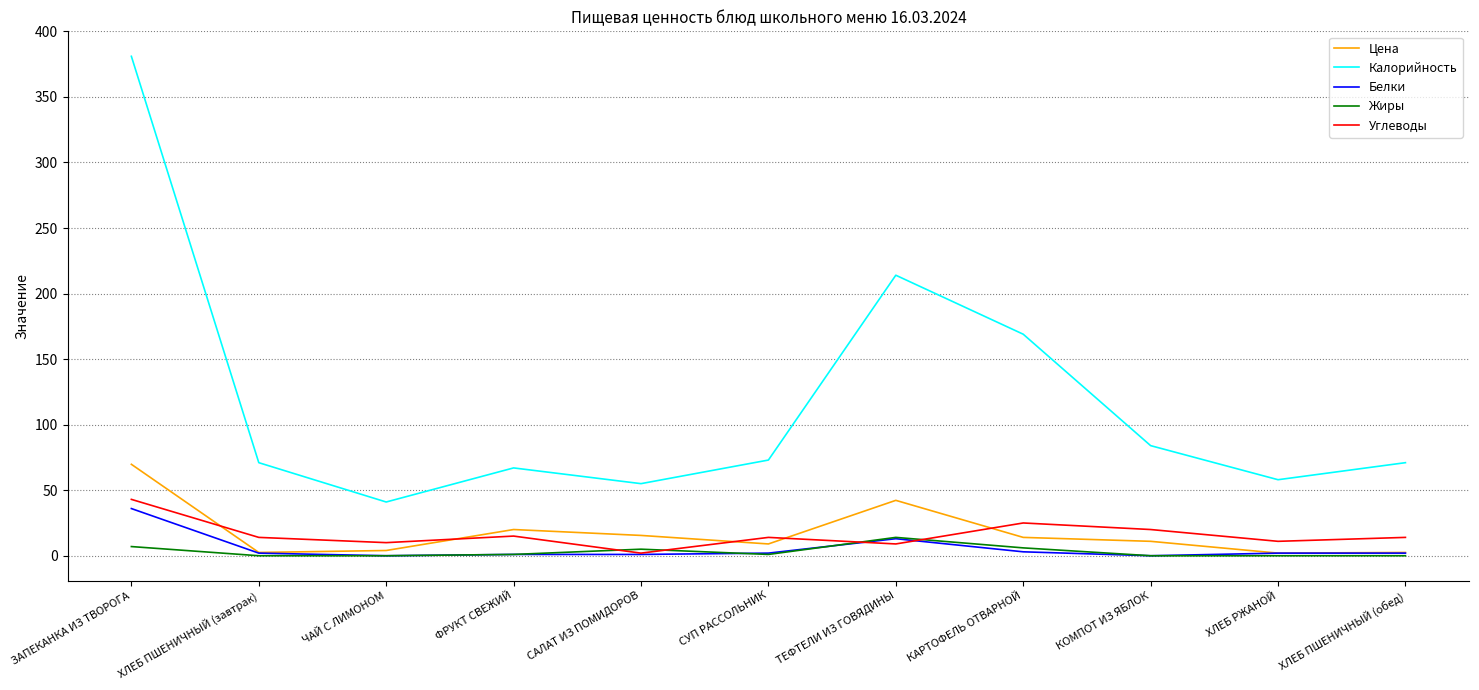

What is the difference between the maximum and minimum values in the Калорийность series?

340.0